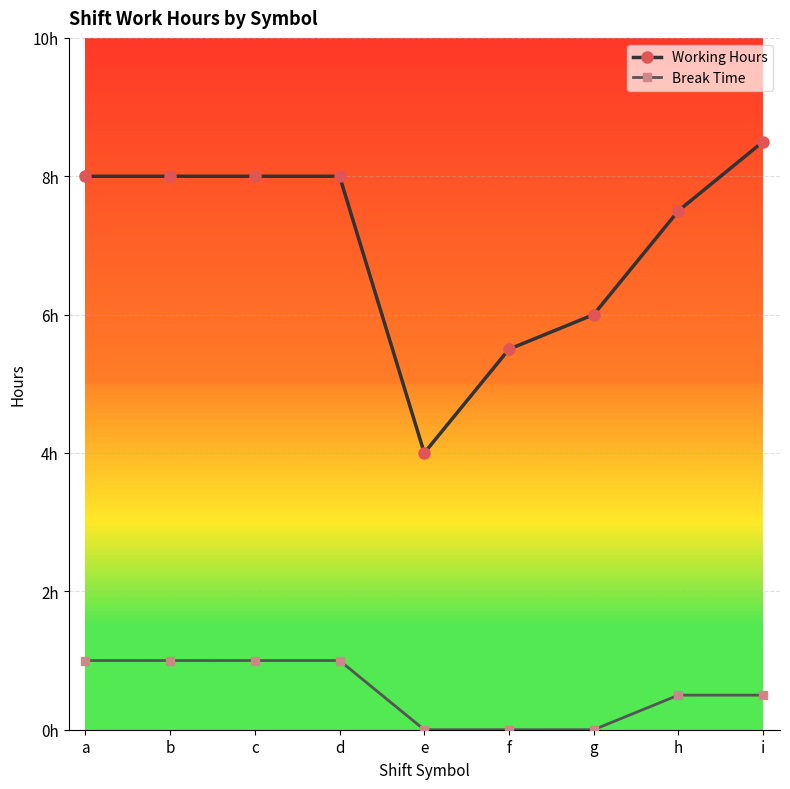

Where is Break Time nearest to the value 0?

e